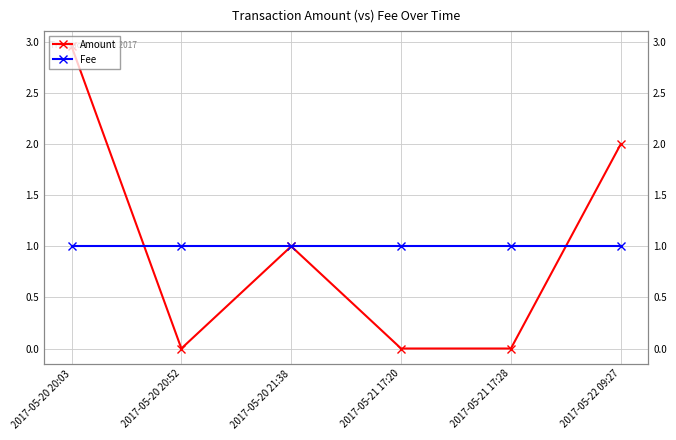

Rank the series by their maximum value, from highest to lowest.

Amount, Fee